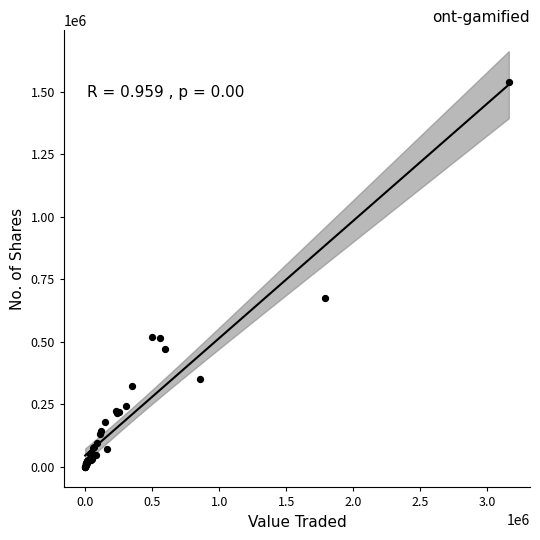

What Y value in the scatter plot is closest to 770103?

672905